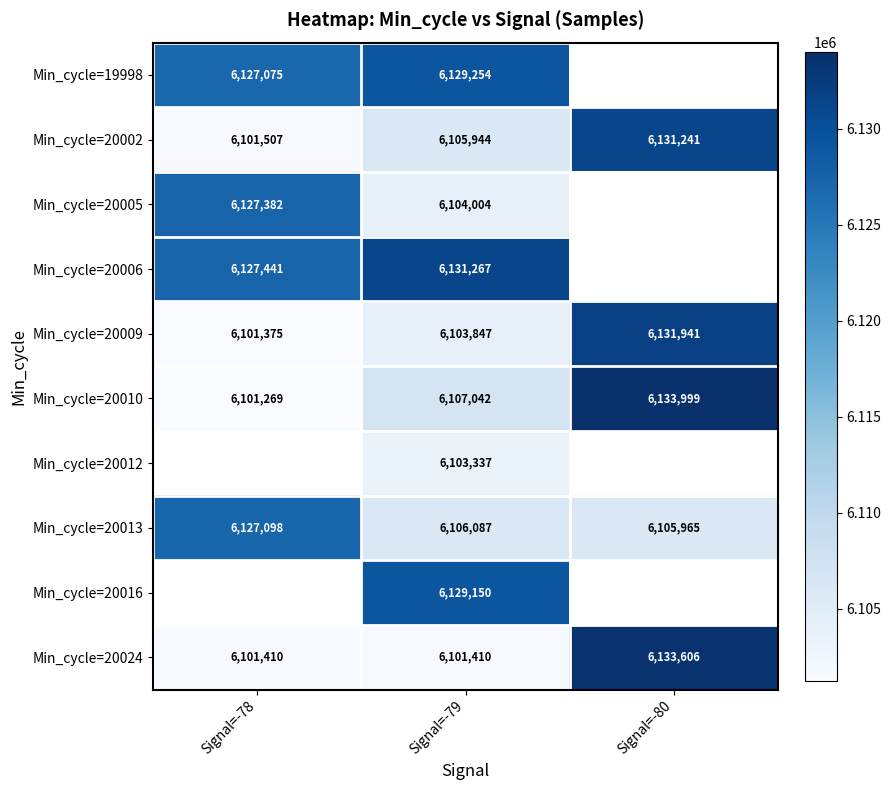

What value does the Min_cycle=20010 series have at Signal=-78?

6101269